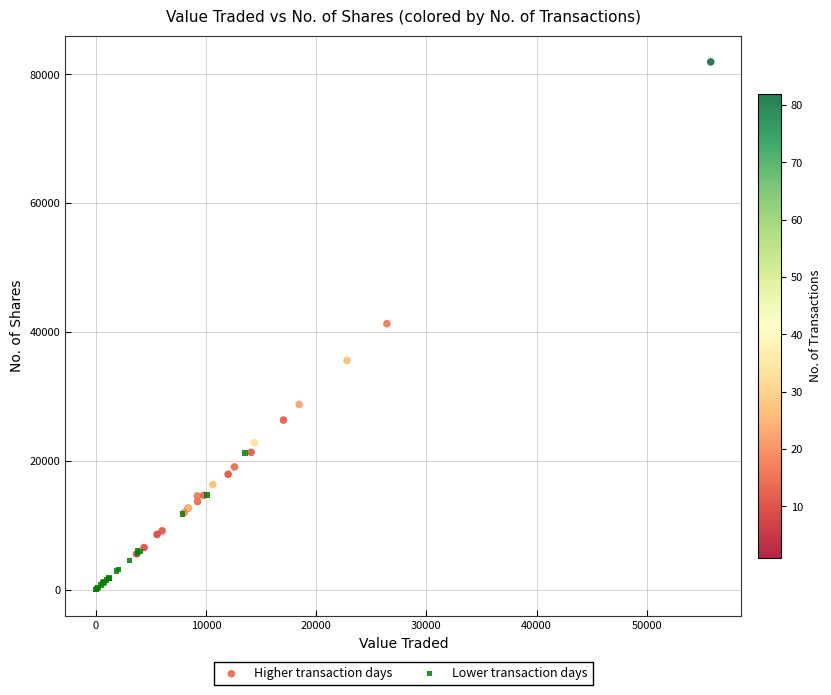

Which series reaches the minimum Y coordinate?

Lower transaction days